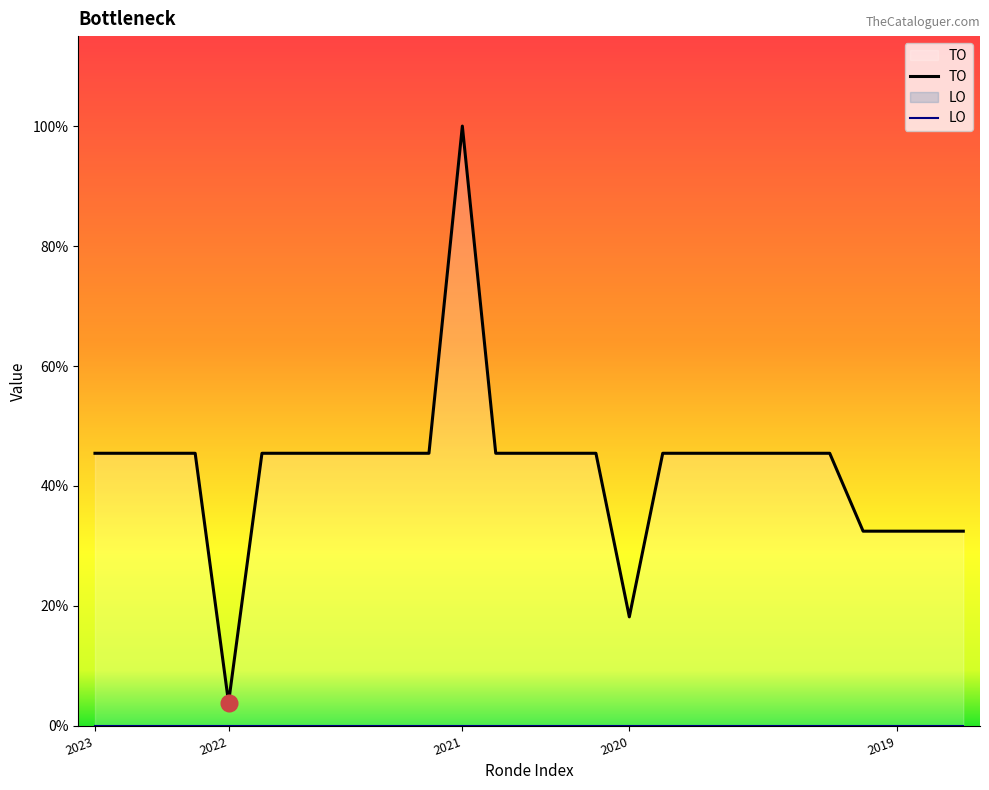

How many lines are shown in the chart?

2